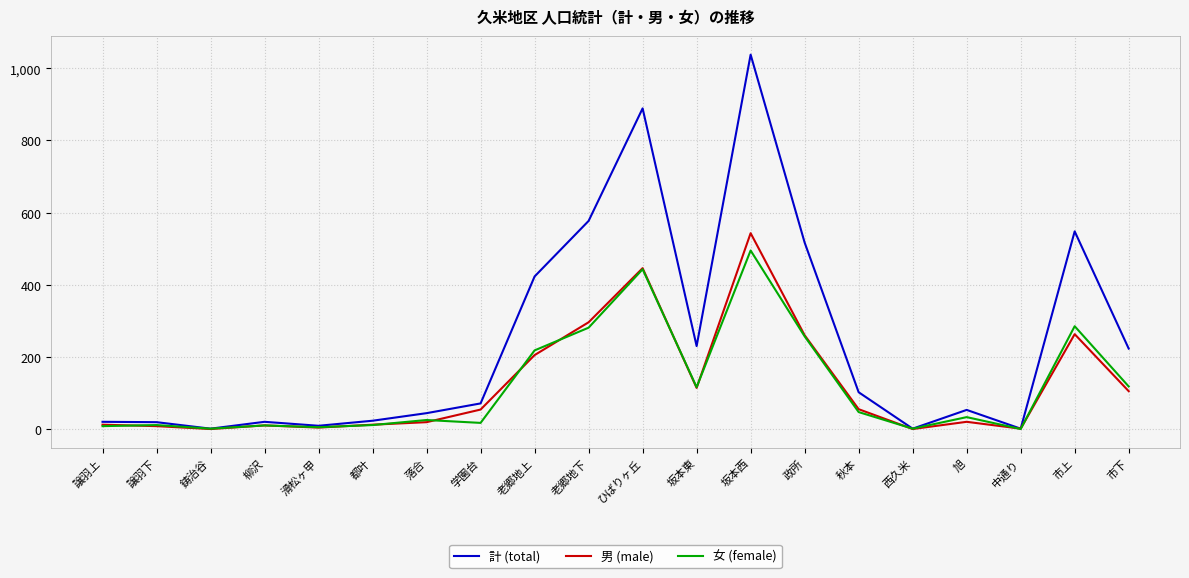

Rank the series by their maximum value, from lowest to highest.

女 (female), 男 (male), 計 (total)